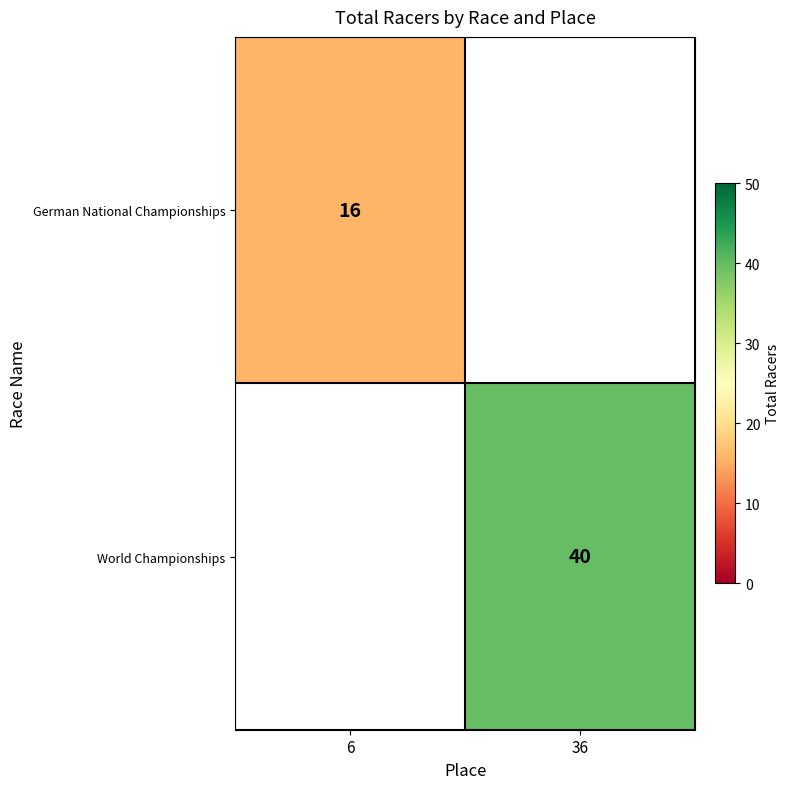

How many distinct data groups are displayed?

2